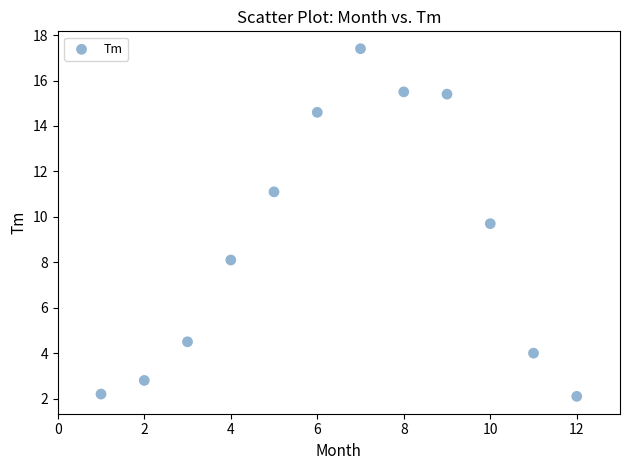

What Y value in the scatter plot is closest to 9?

9.7